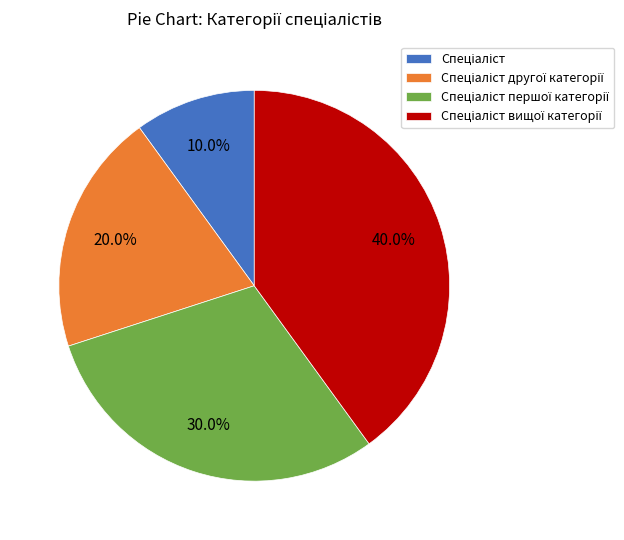

Is there any slice that represents more than half of the pie?

No